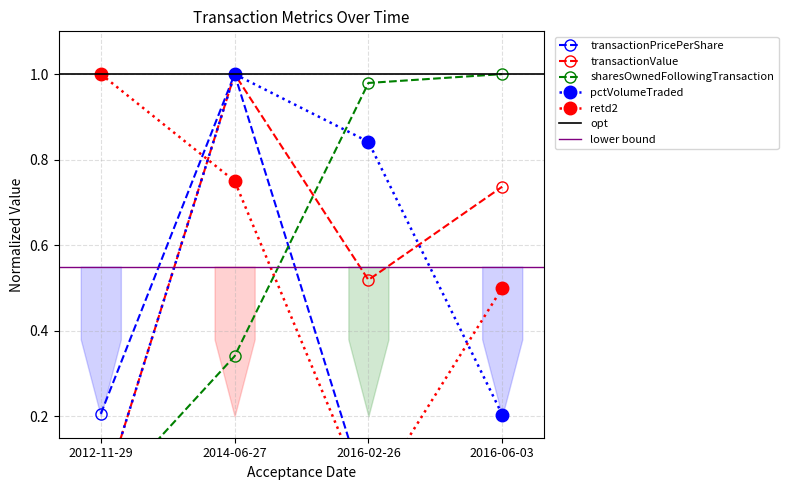

How many positive values does the pctVolumeTraded series have?

3